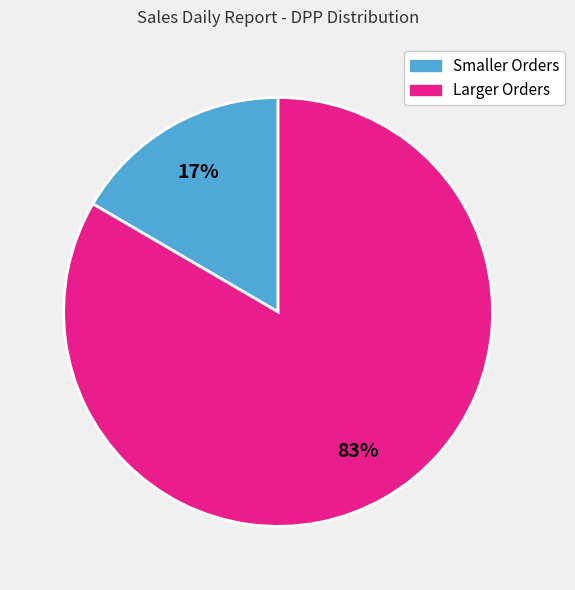

Which slice is the largest?

Larger Orders